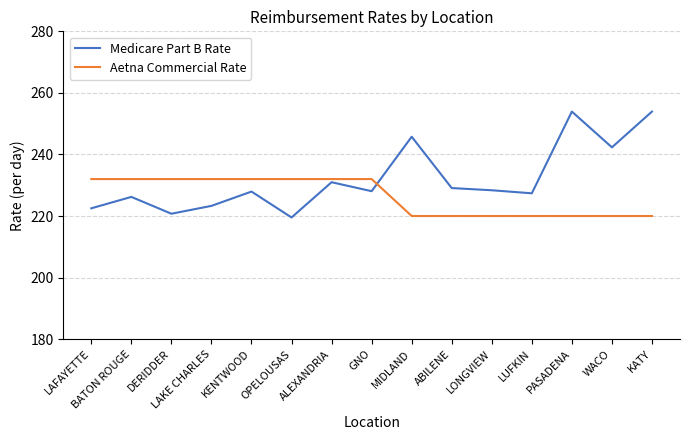

What is the difference between the Aetna Commercial Rate values at ABILENE and LAFAYETTE?

12.0